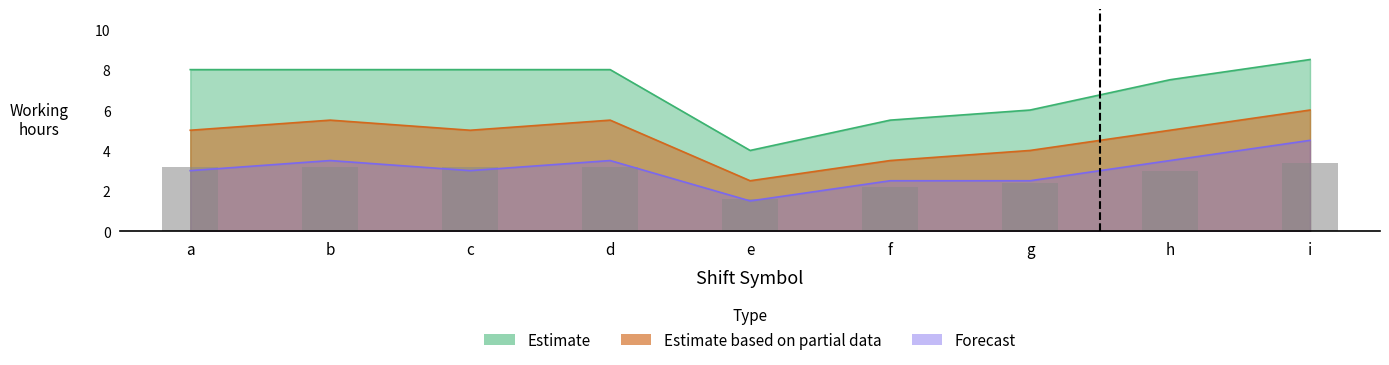

At how many categories does at least one series exceed 4?

8